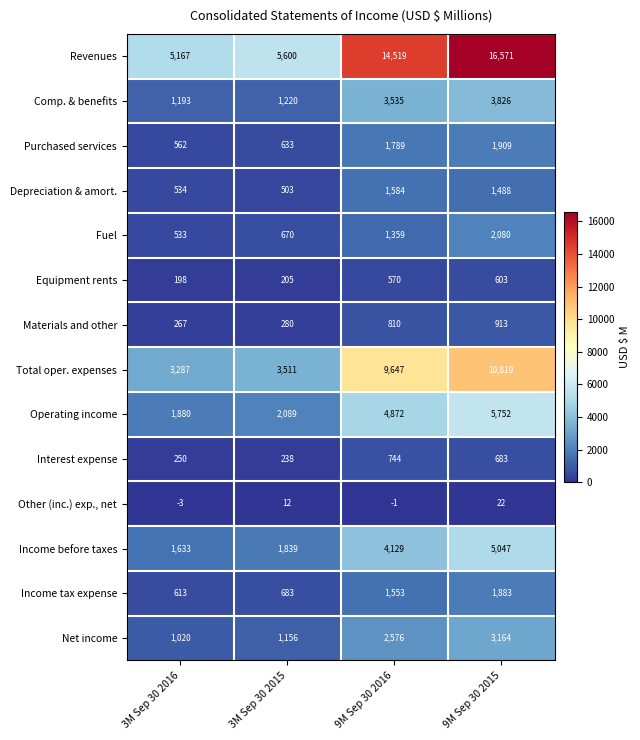

Which category has the highest value in the Income tax expense series?

9M Sep 30 2015